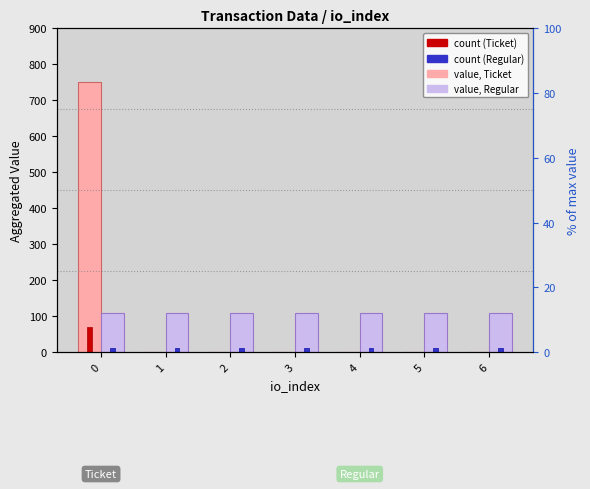

Reading right to left, what are all the values shown in this chart?

value, Ticket: 6=0.0	5=0.0	4=0.0	3=0.0	2=0.0	1=0.0	0=750.7
value, Regular: 6=107.2	5=107.2	4=107.2	3=107.2	2=107.2	1=107.2	0=107.2
count (Ticket): 6=0.0	5=0.0	4=0.0	3=0.0	2=0.0	1=0.0	0=70.0
count (Regular): 6=10.0	5=10.0	4=10.0	3=10.0	2=10.0	1=10.0	0=10.0